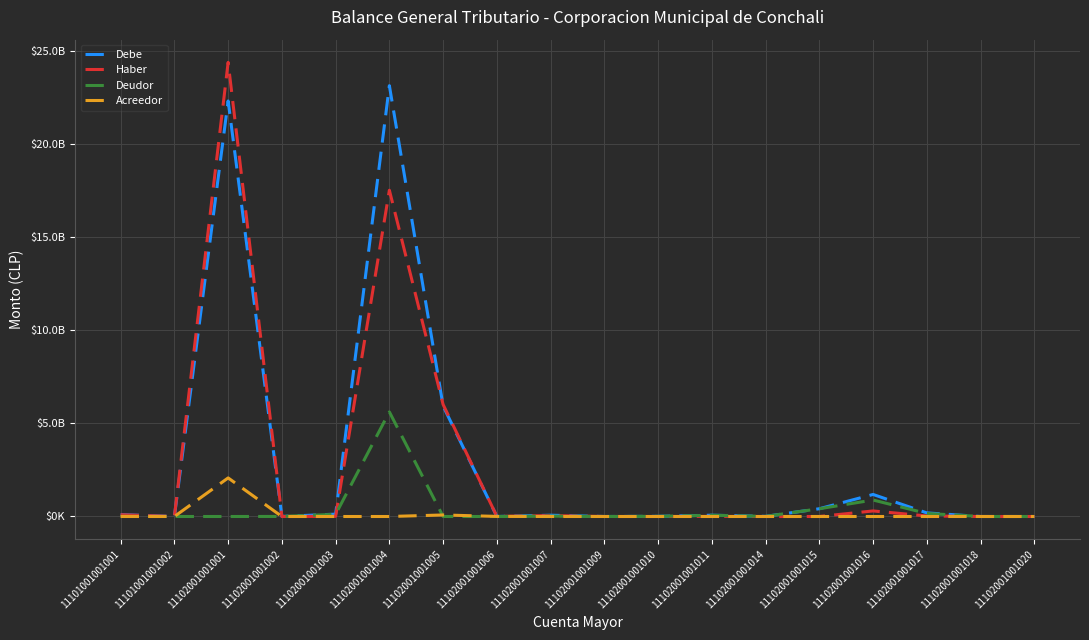

After their last crossing, which series has the higher values: Haber or Deudor?

Haber